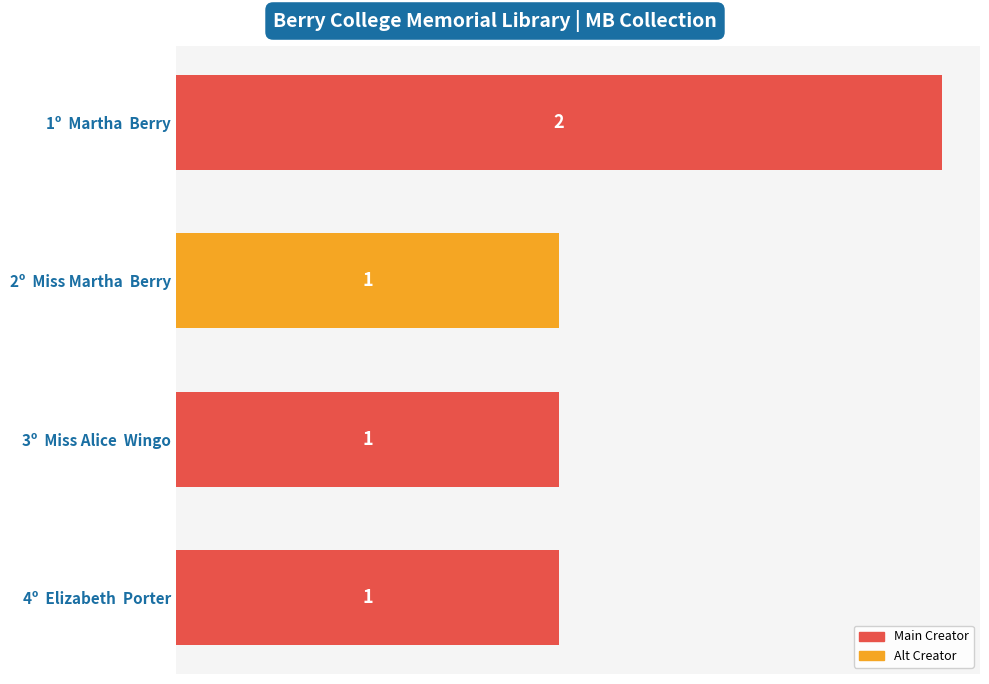

True or false: the data shows 1 at 2º  Miss Martha  Berry.

True